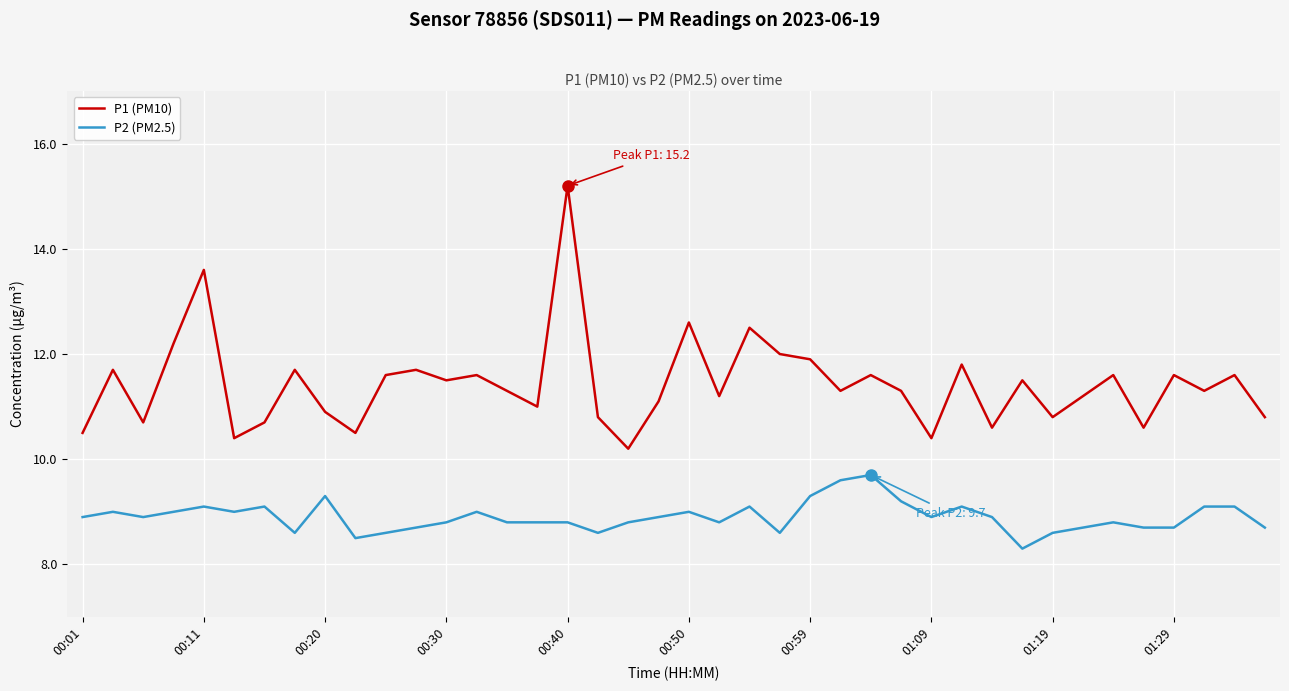

Rank the series by their average value, from lowest to highest.

P2 (PM2.5), P1 (PM10)